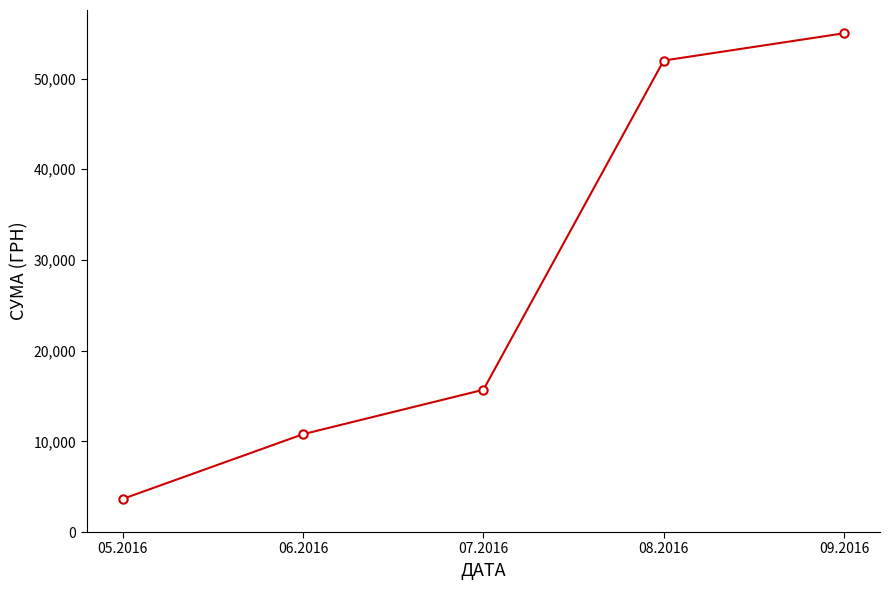

What is the difference between the values at 07.2016 and 05.2016?

12032.1